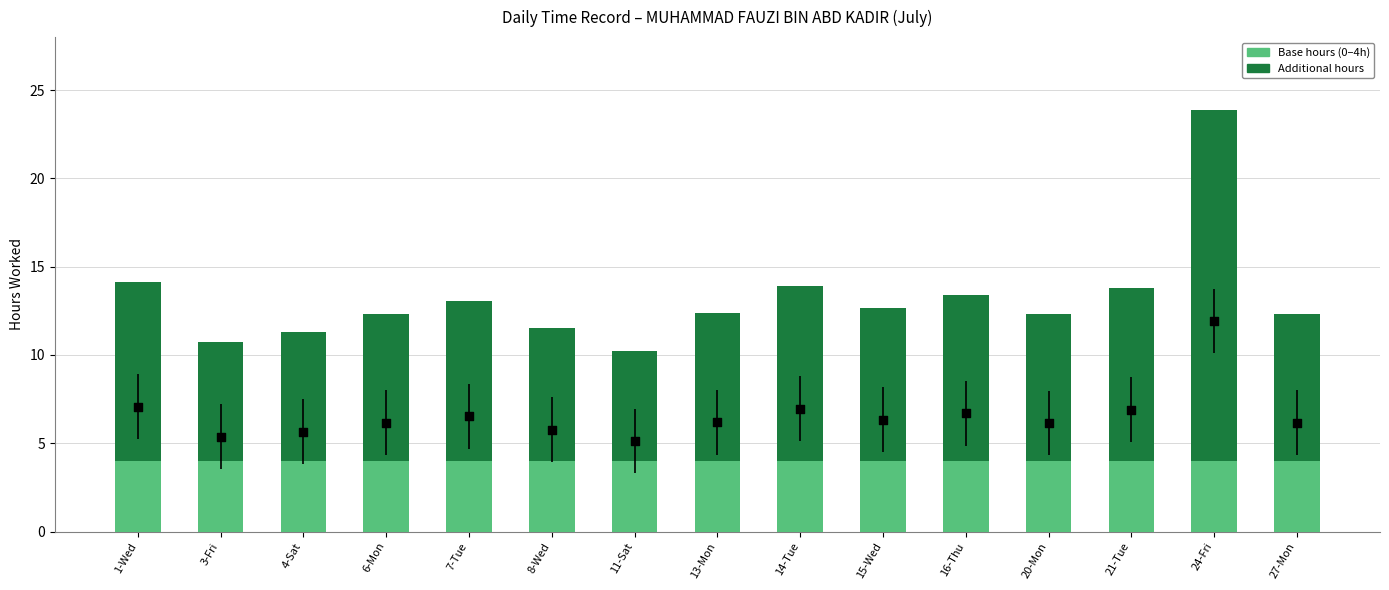

What are all the series names shown in the legend?

Base hours (0-4h), Additional hours